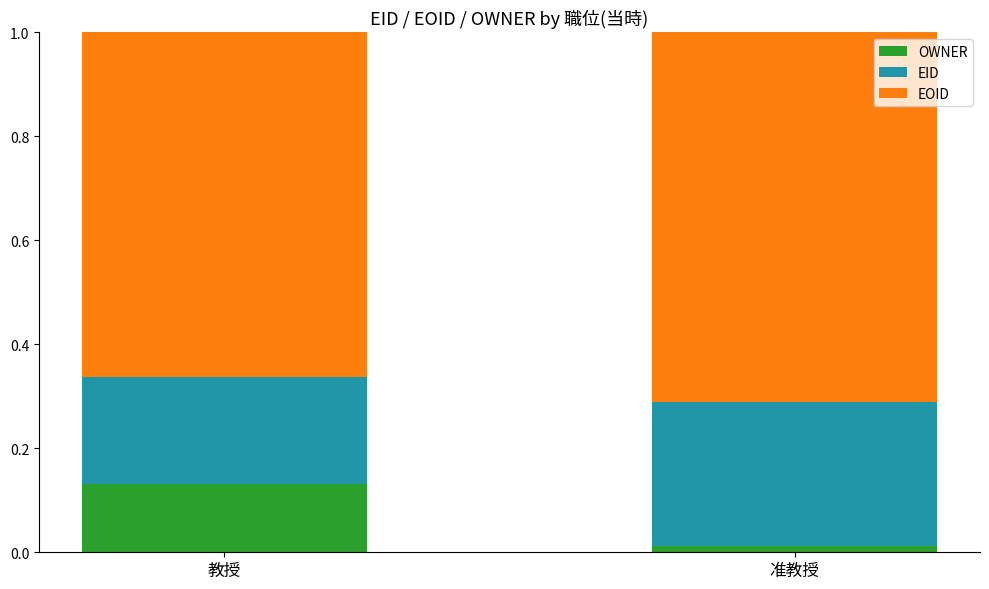

What is the total value across all series at 教授?

1.0